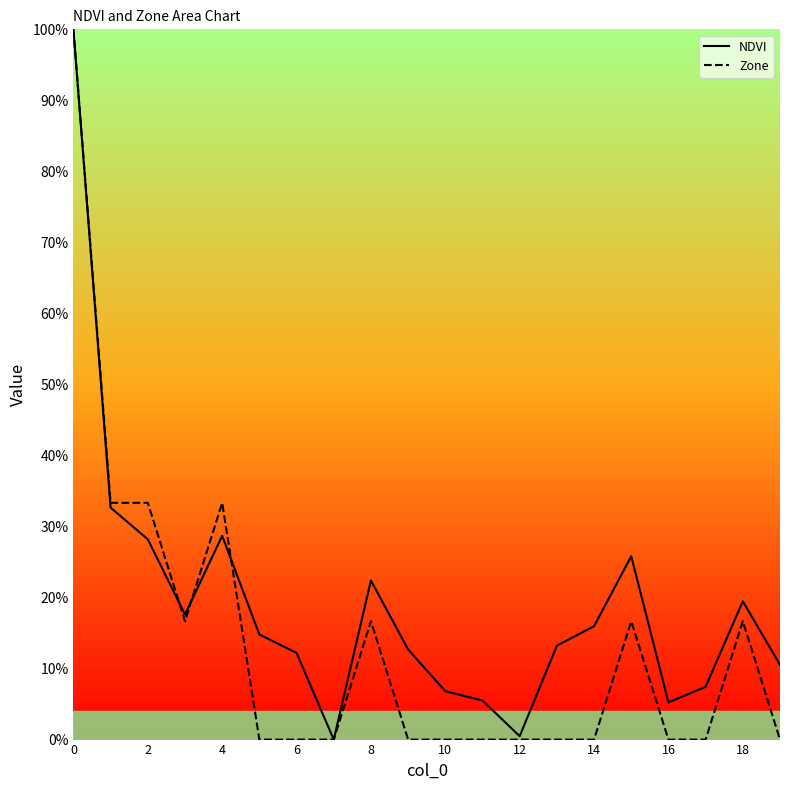

What is the difference between the highest and lowest values at 18?

2.8